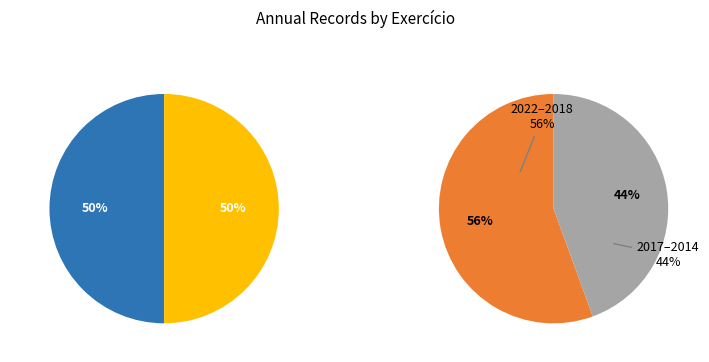

Does any single category account for the majority?

No